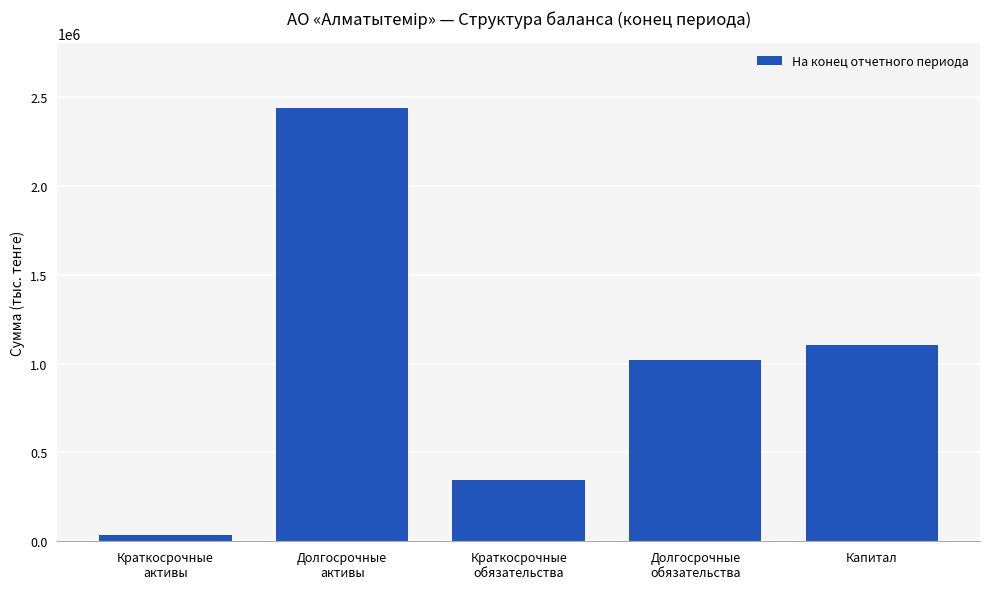

Reading left to right, transcribe all the data shown in this chart.

35990	2436957	346169	1019558	1107220